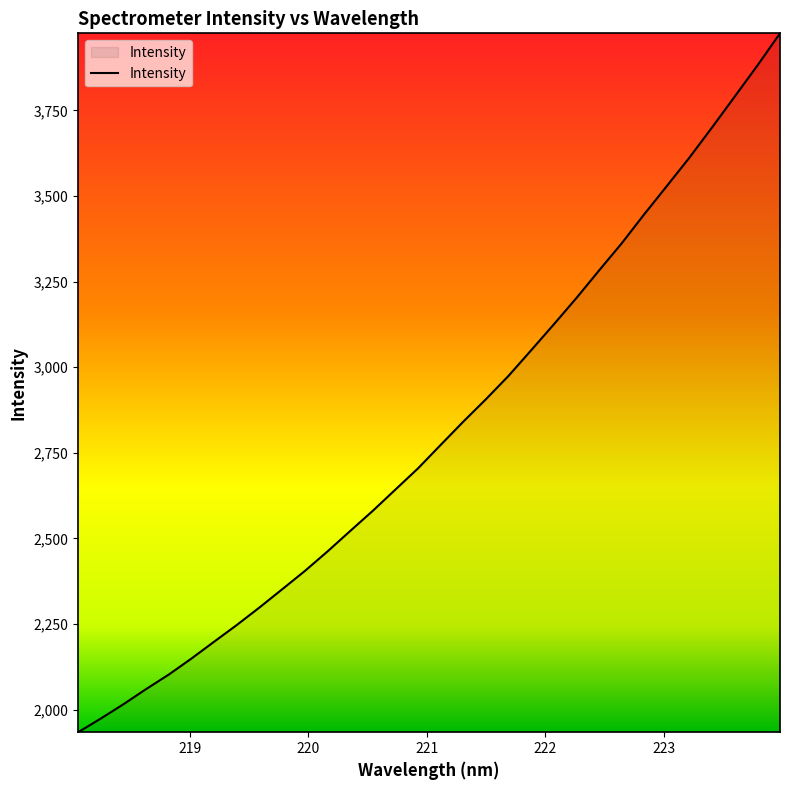

What is the difference between the maximum and minimum values?

2040.8